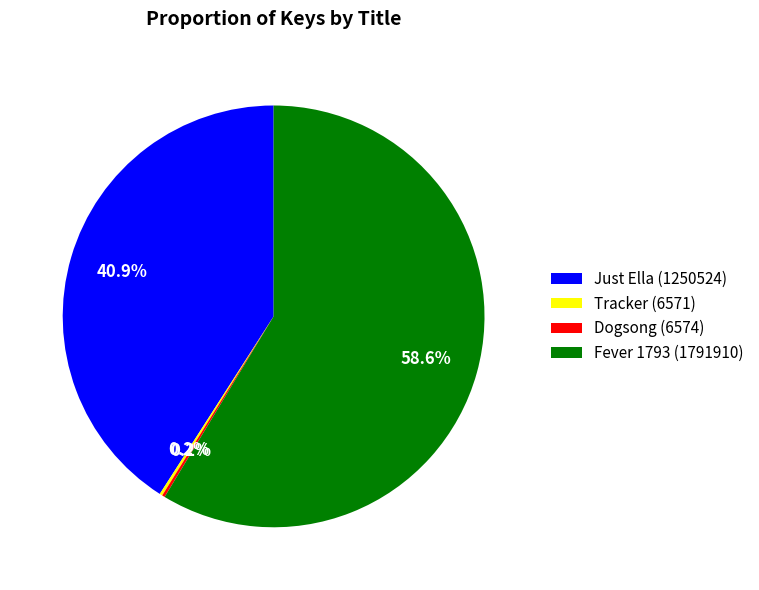

Which category has the biggest portion of the pie?

Fever 1793 (1791910)